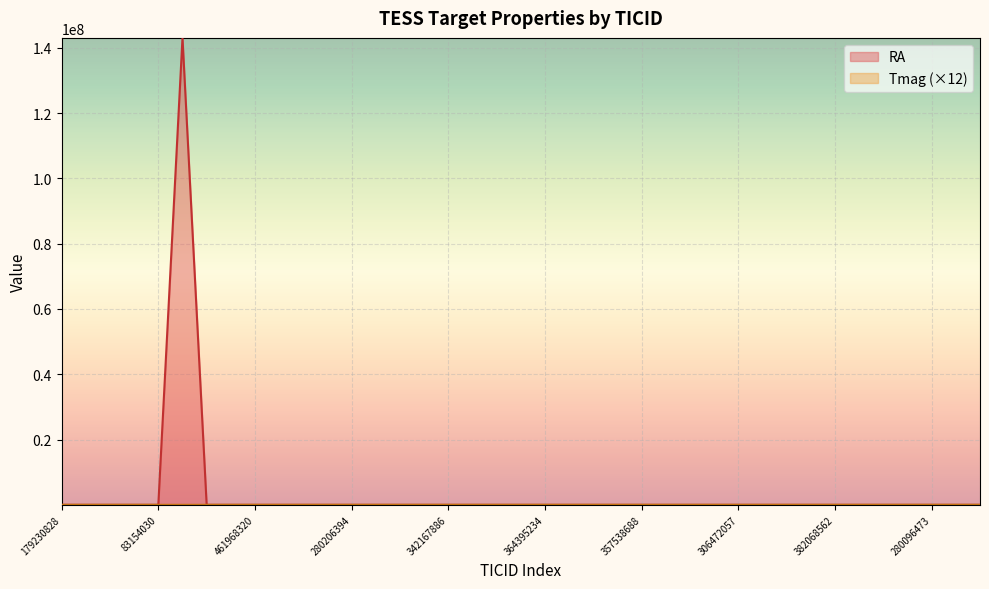

What is the label of the 26th point from the right?

339672028